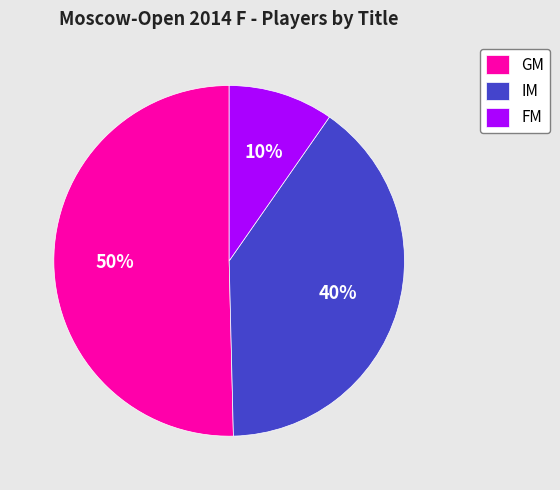

Which slice is the smallest?

FM